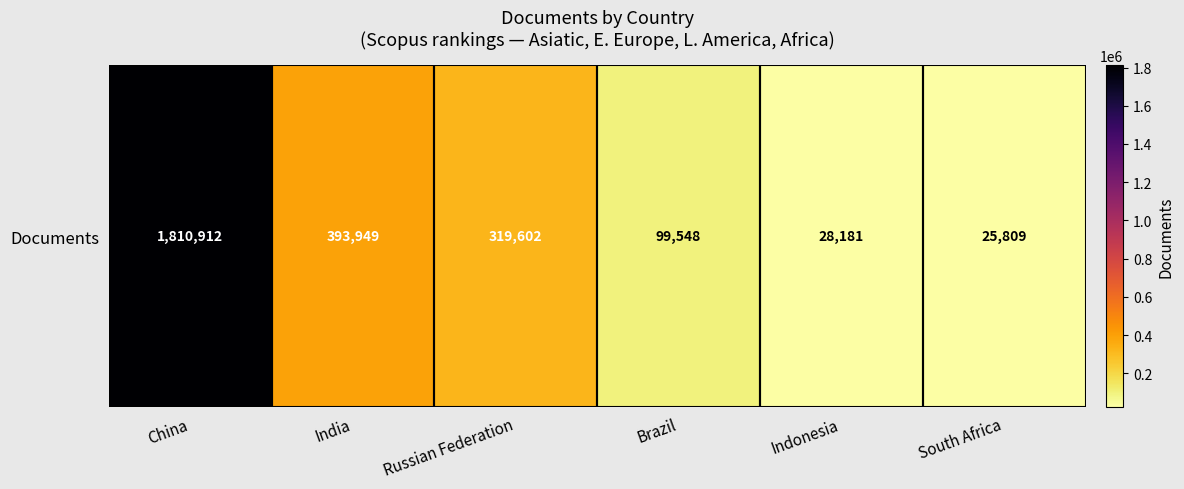

How many values are below 319602?

3